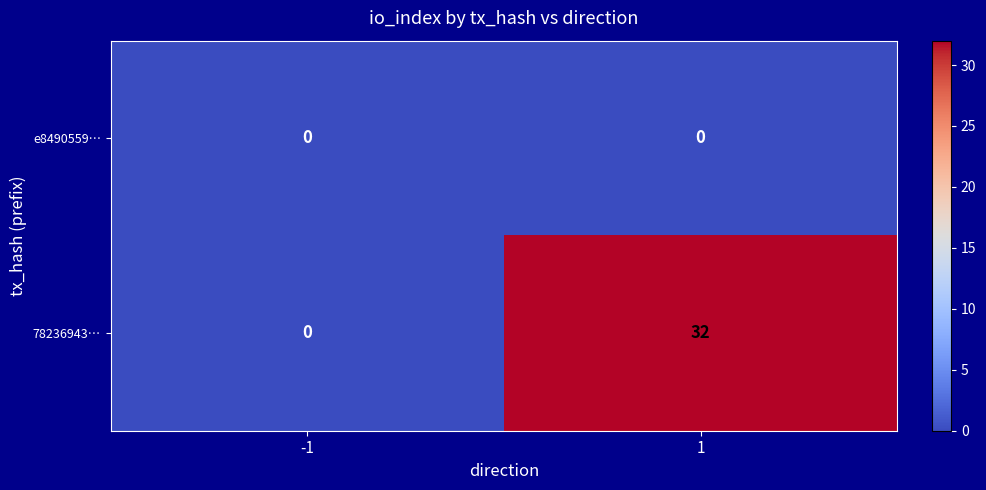

Which series changed the most between -1 and 1?

78236943…